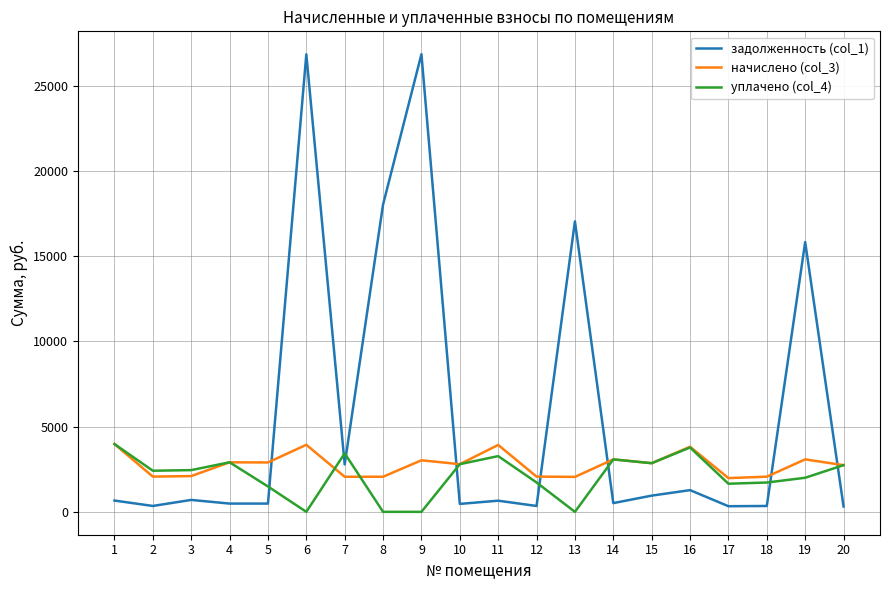

Which series changed the most between 1 and 19?

задолженность (col_1)